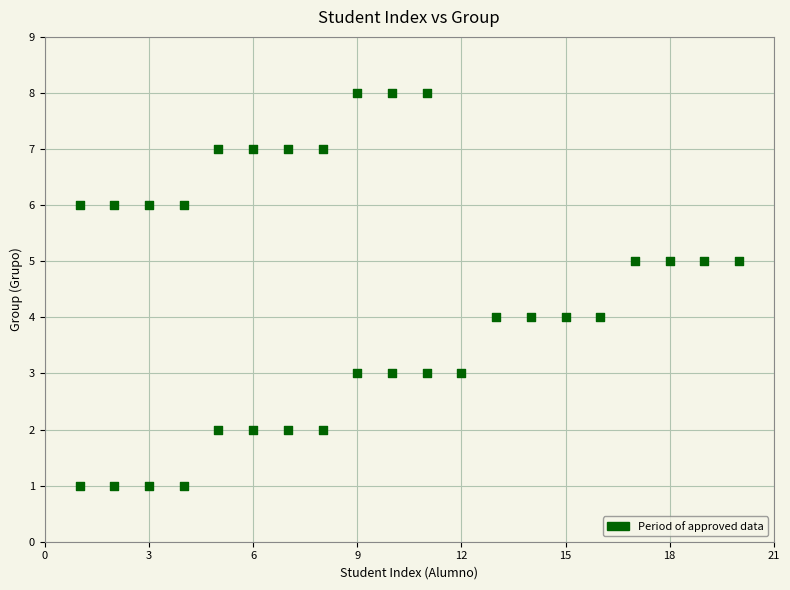

What is the range of X values (max minus min)?

19